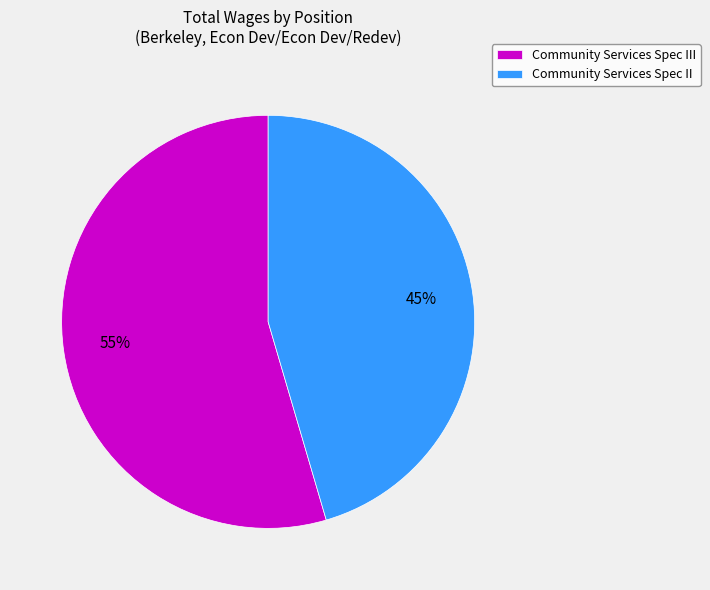

How many segments does this pie chart have?

2